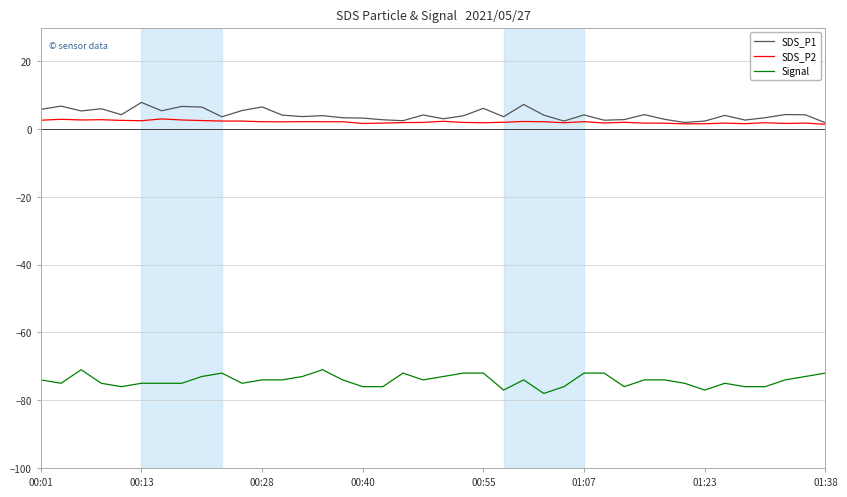

What is the highest value of the SDS_P1 series?

7.9